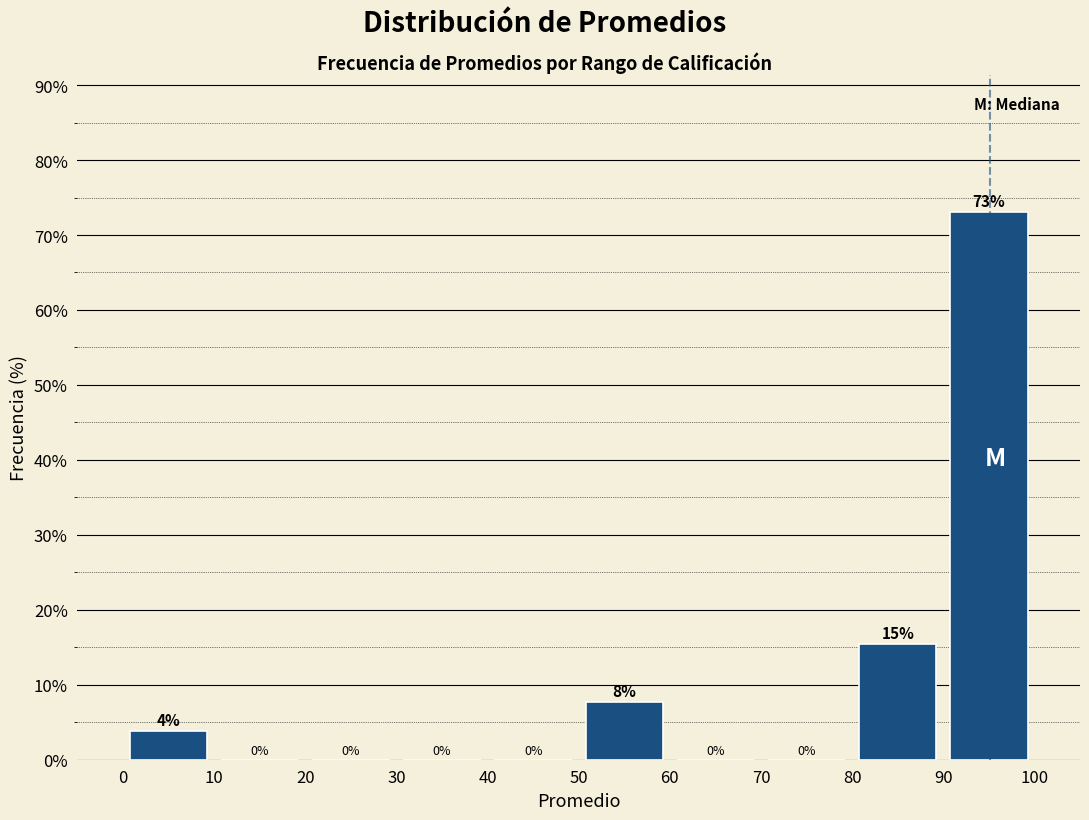

Over which range of the x-axis is the bar tallest?

90 to 100